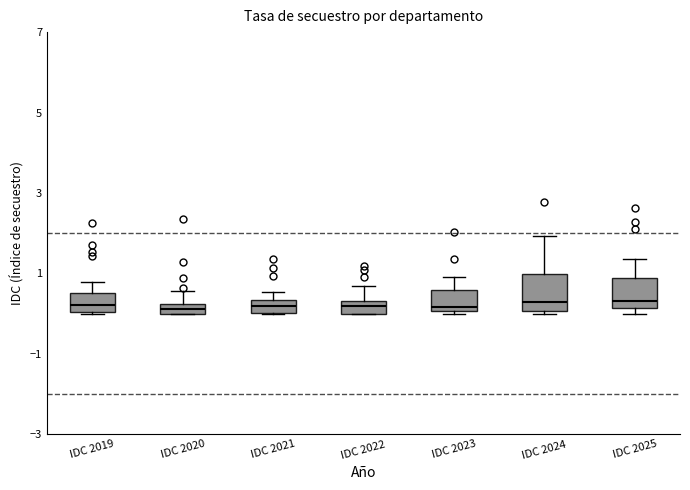

Where does the upper whisker of the box for IDC 2025 end on the y-axis? The values are not printed on the chart, so give them approximately, as read against the axis.

1.4